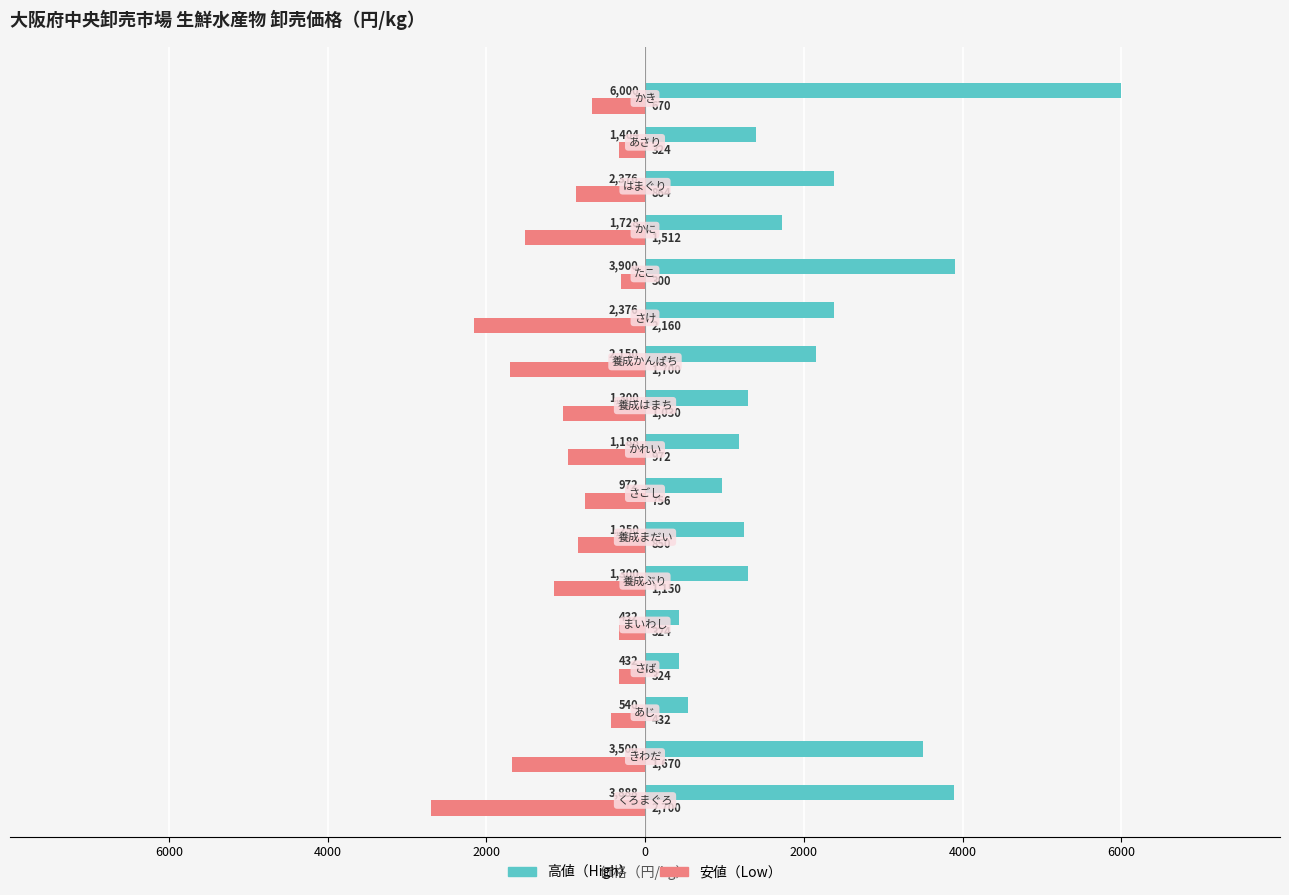

Which series has the widest spread of values?

高値（High）